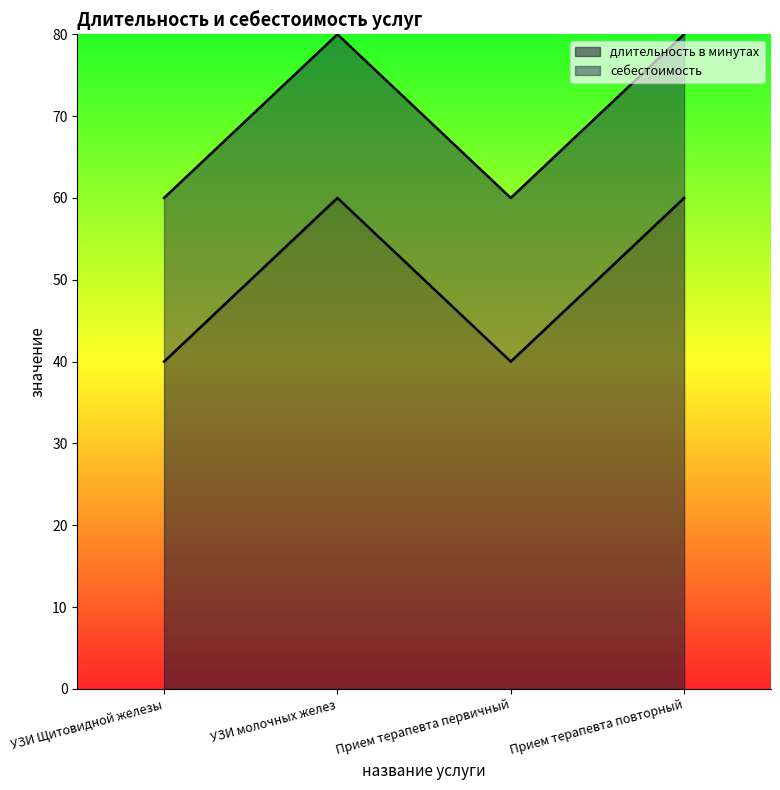

Approximately how many times larger is the value at УЗИ молочных желез compared to Прием терапевта повторный?

1.0